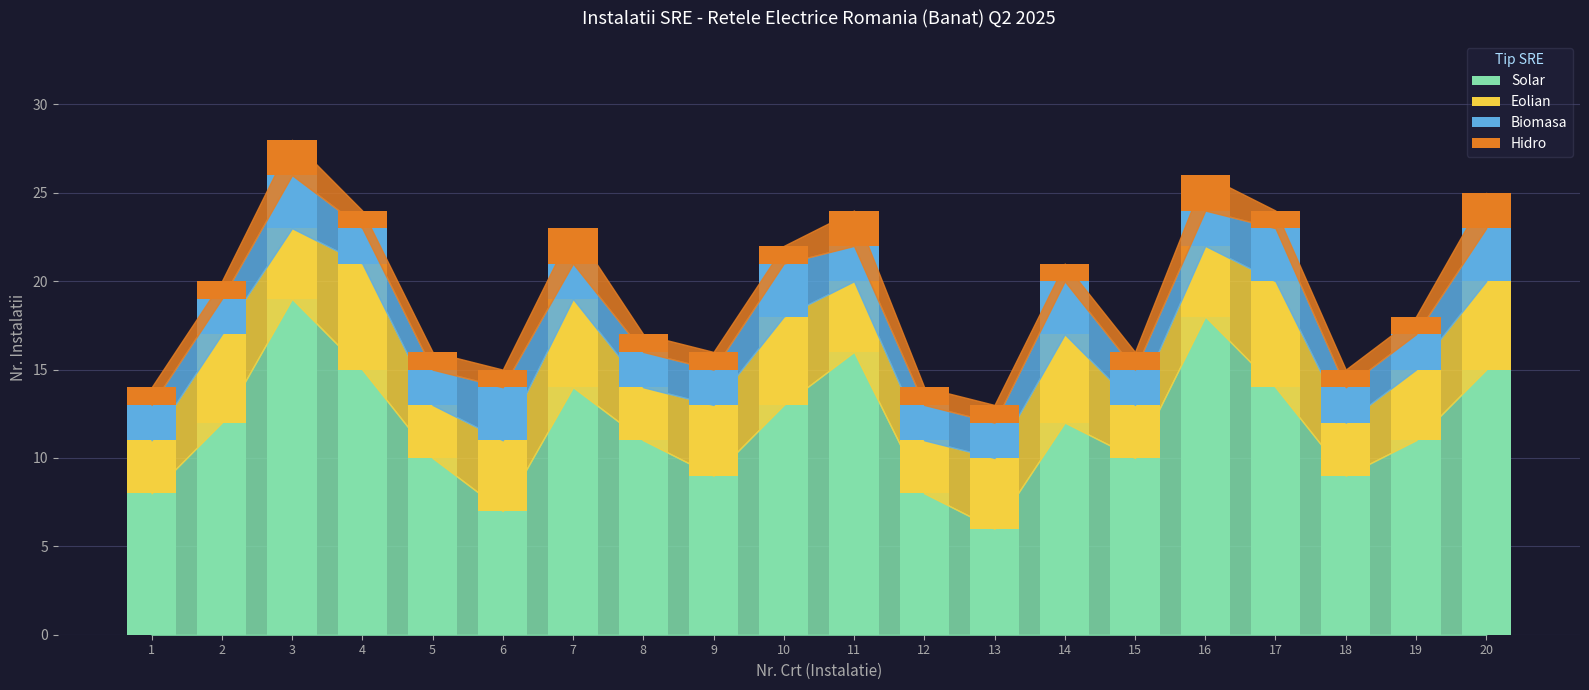

What is the sum of all Solar values?

237